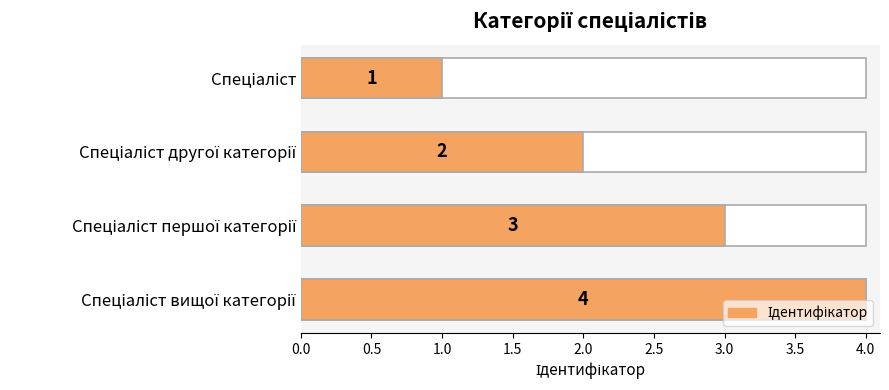

How many bars are there in total?

4